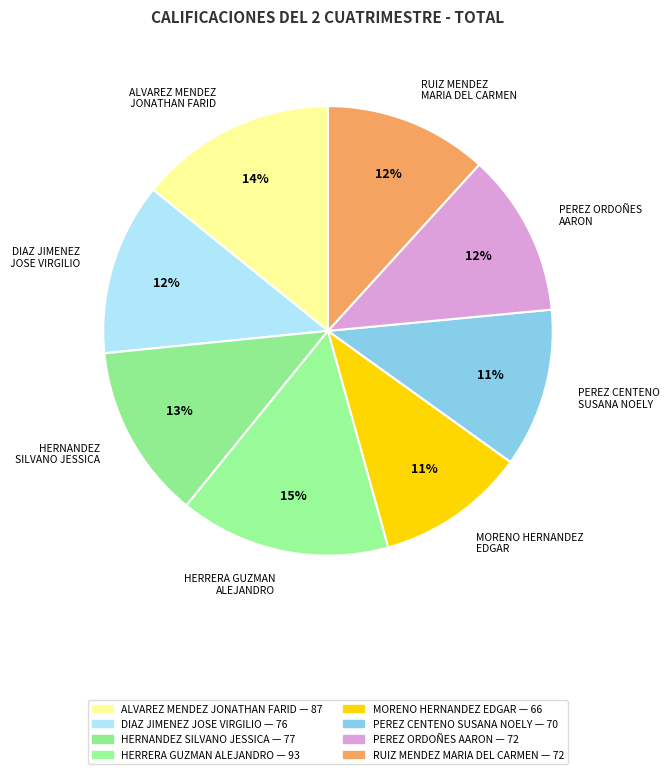

Which has a higher value, HERNANDEZ SILVANO JESSICA or HERRERA GUZMAN ALEJANDRO?

HERRERA GUZMAN ALEJANDRO